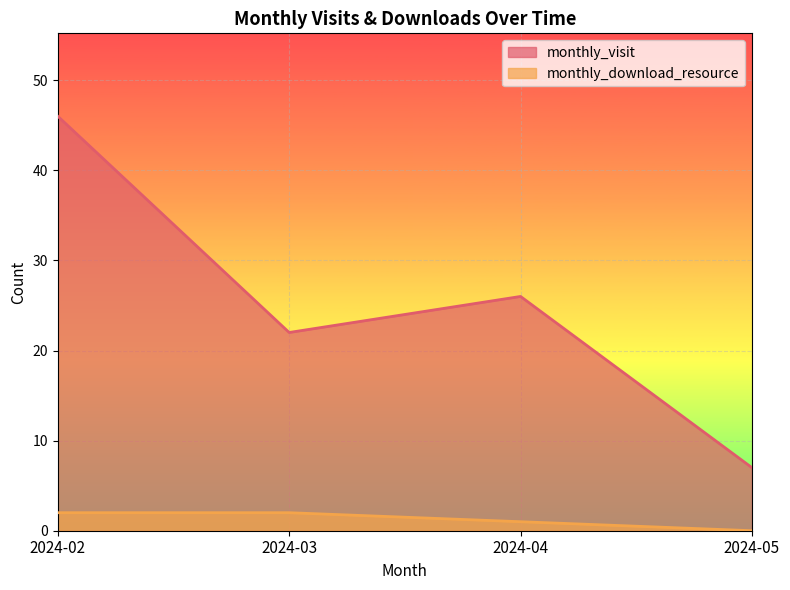

At which category is the sum across all series the highest?

2024-02